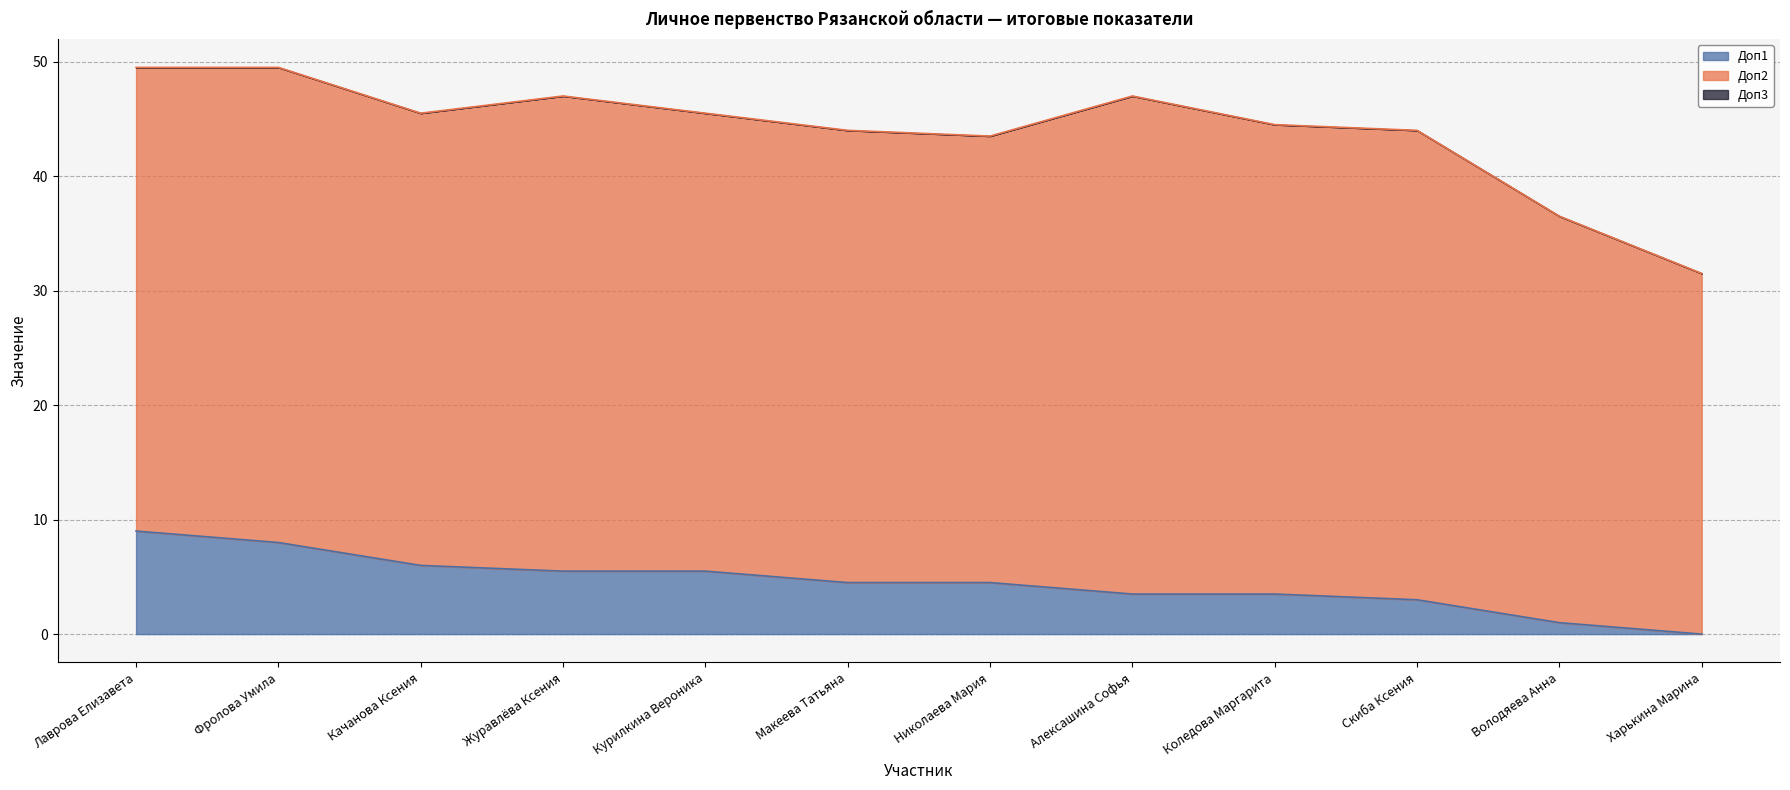

Rank the categories by Доп3 value from lowest to highest.

Лаврова Елизавета, Фролова Умила, Качанова Ксения, Журавлёва Ксения, Курилкина Вероника, Макеева Татьяна, Николаева Мария, Алексашина Софья, Коледова Маргарита, Скиба Ксения, Володяева Анна, Харькина Марина